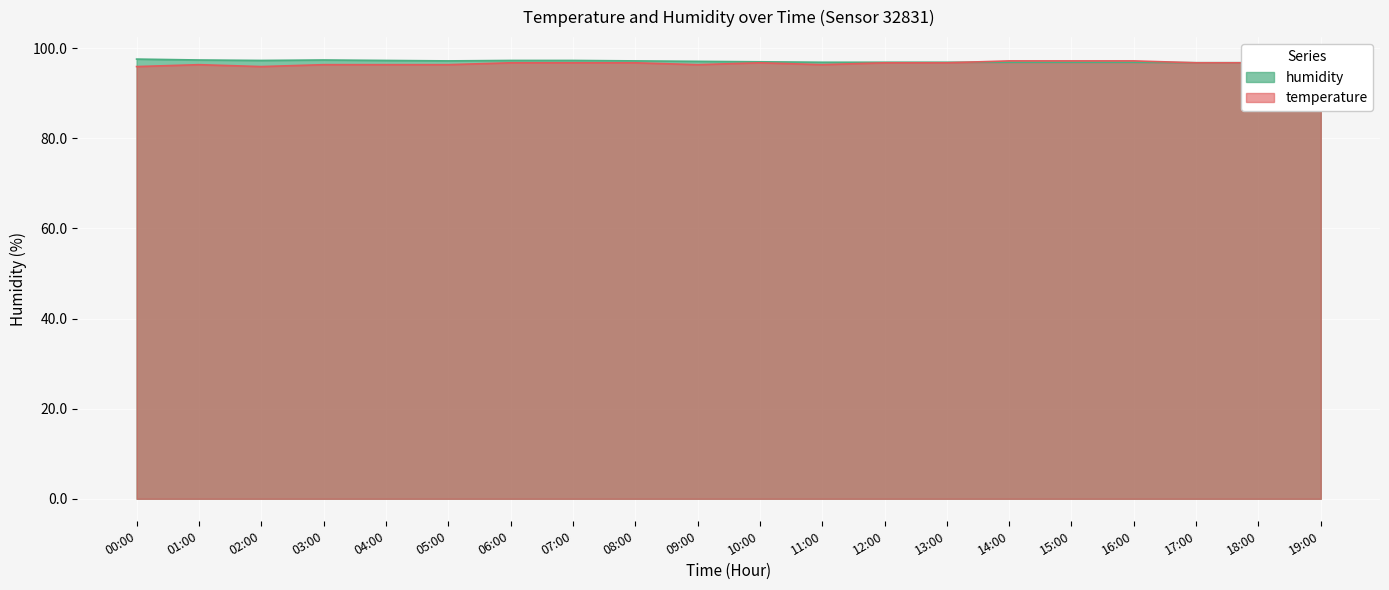

Rank the series by their average value, from highest to lowest.

humidity, temperature